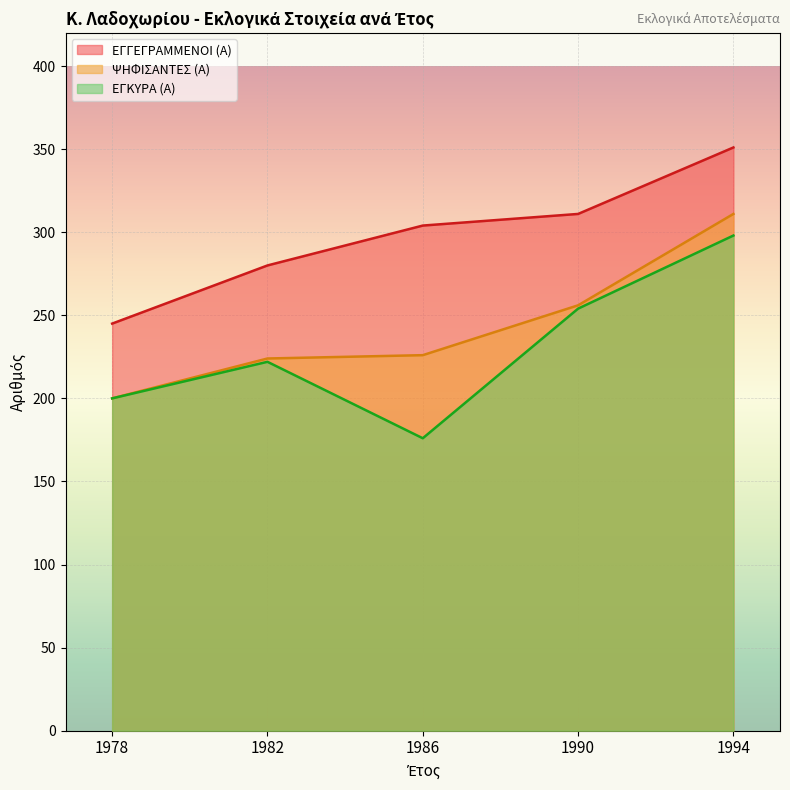

At which label is ΨΗΦΙΣΑΝΤΕΣ (Α) closest to 255?

1990